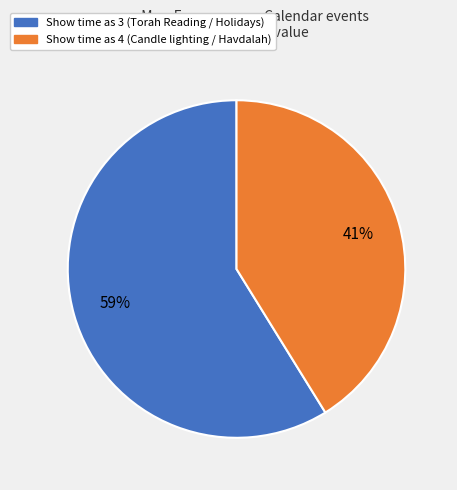

Between Show time as 3 and Show time as 4, which is larger?

Show time as 3